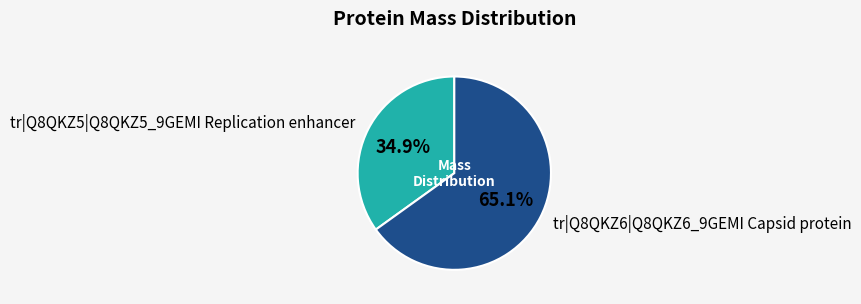

To the nearest percent, what portion does tr|Q8QKZ5|Q8QKZ5_9GEMI Replication enhancer represent?

35%